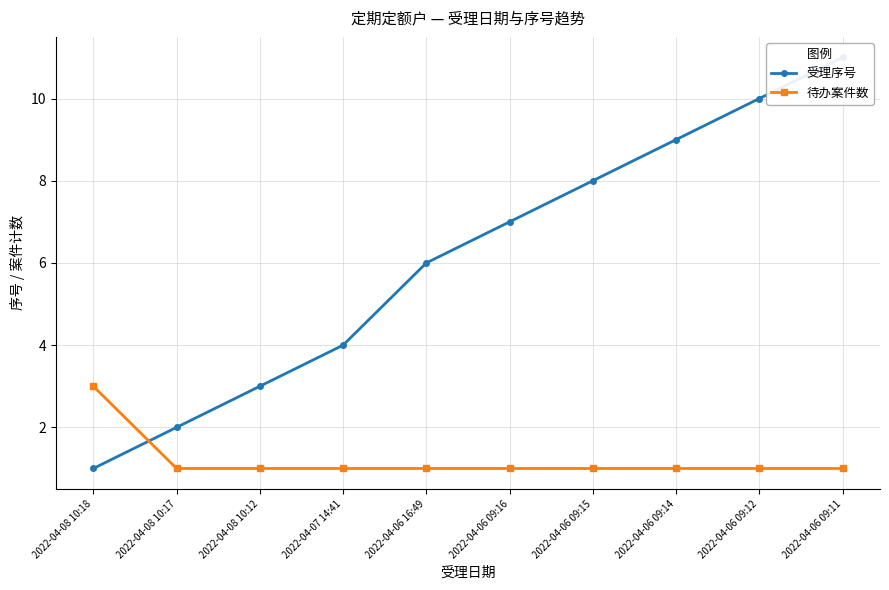

At how many categories does at least one series exceed 10?

1